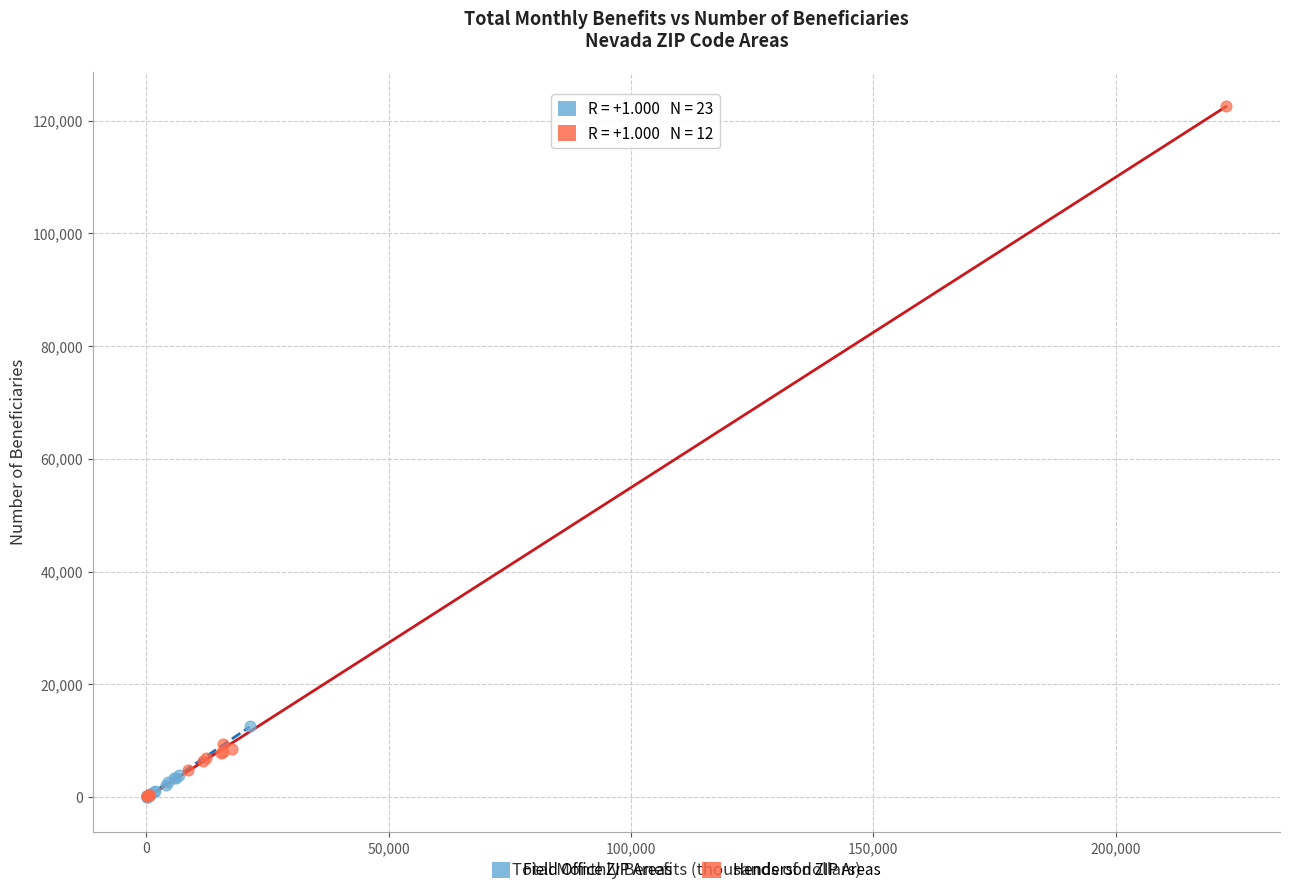

Which series contains the highest Y value?

Henderson ZIP Areas